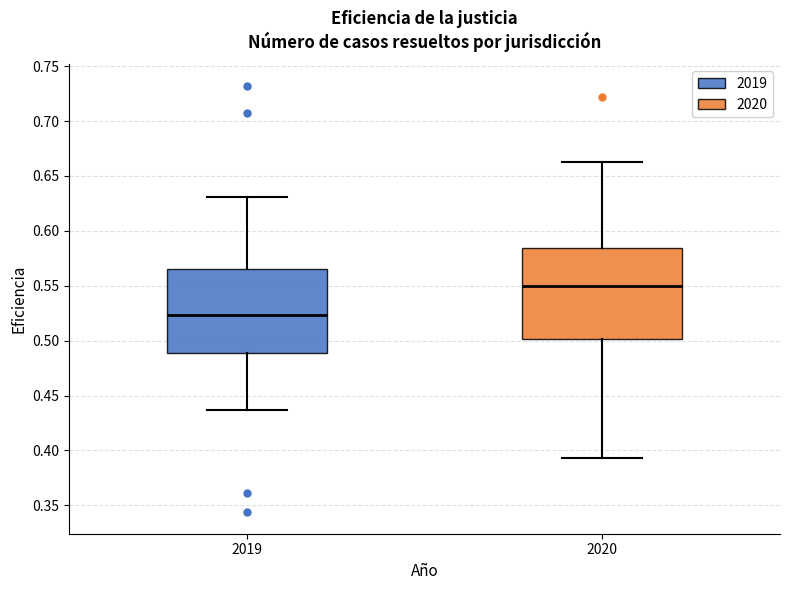

Reading left to right, transcribe this box plot: for each box, give where its median line is, the range the box spans, and where its two whiskers end, as read against the y-axis. The values are not printed on the chart, so give them approximately, as read against the axis.

2019: median 0.525, box 0.490 to 0.565, whiskers 0.435 to 0.630
2020: median 0.550, box 0.500 to 0.585, whiskers 0.395 to 0.665